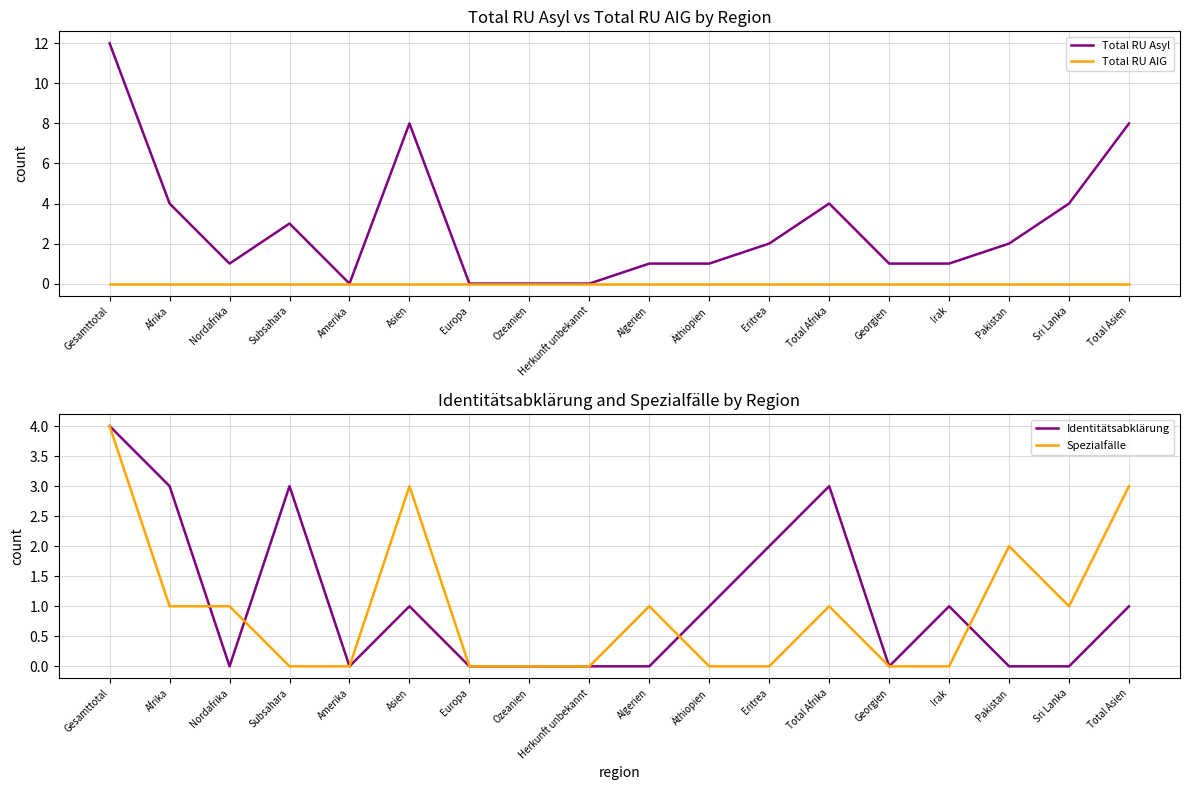

What is the label of the 18th point from the left?

Total Asien